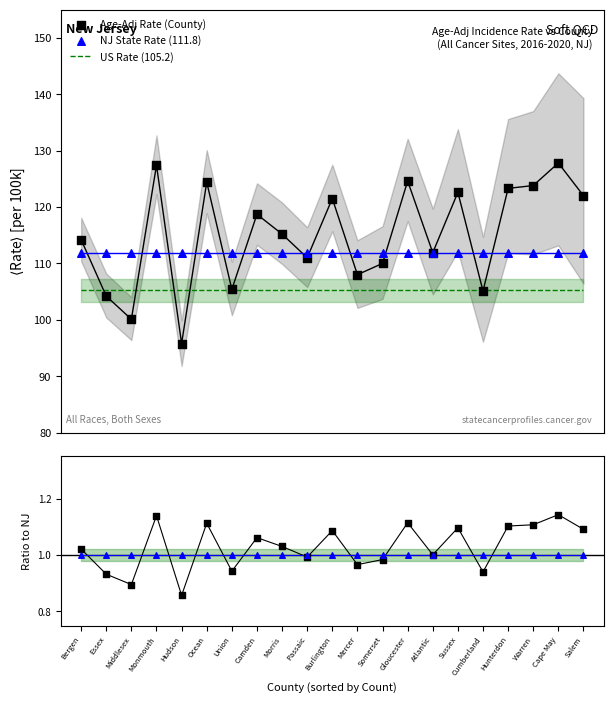

Which series has the largest Y range (max minus min)?

Age-Adj Rate (County)